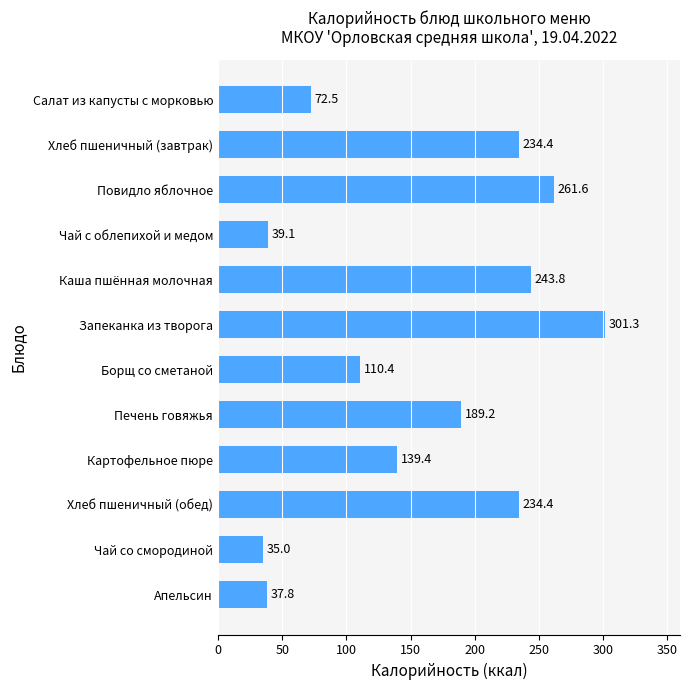

At which label is the value closest to 168?

Печень говяжья